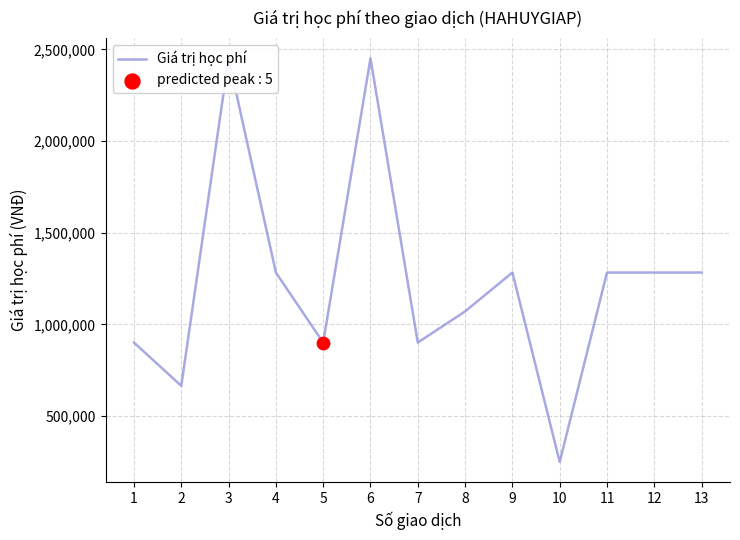

What is the ratio of the value at 10 to the value at 1?

0.3